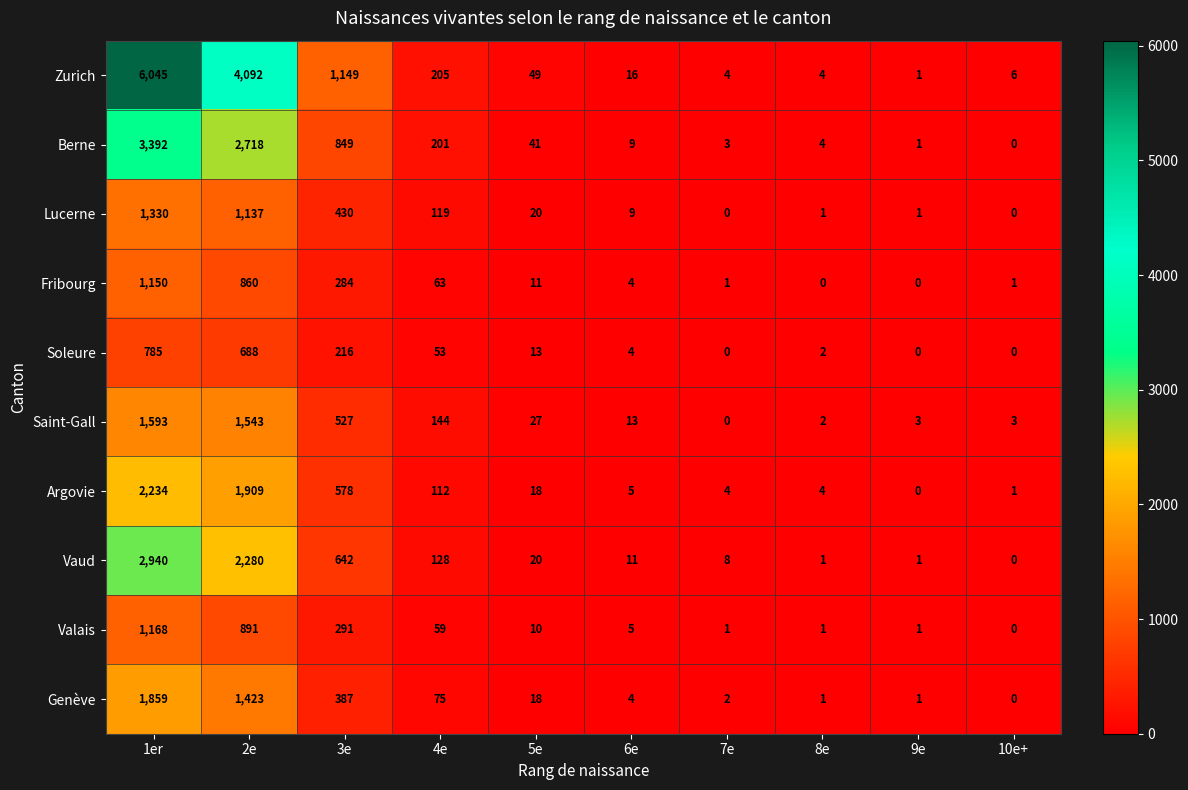

What is the difference between the maximum and minimum values in the Soleure series?

785